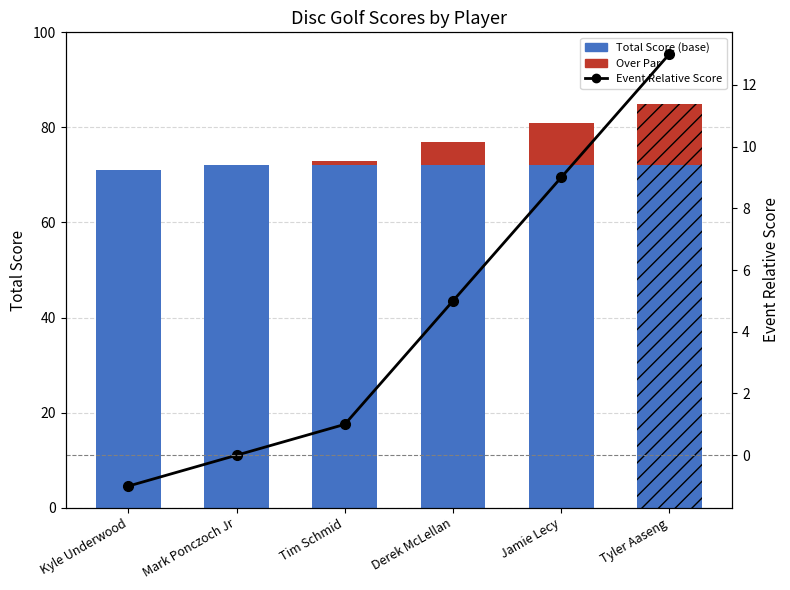

What are all the series names shown in the legend?

Total Score (base), Over Par, Event Relative Score